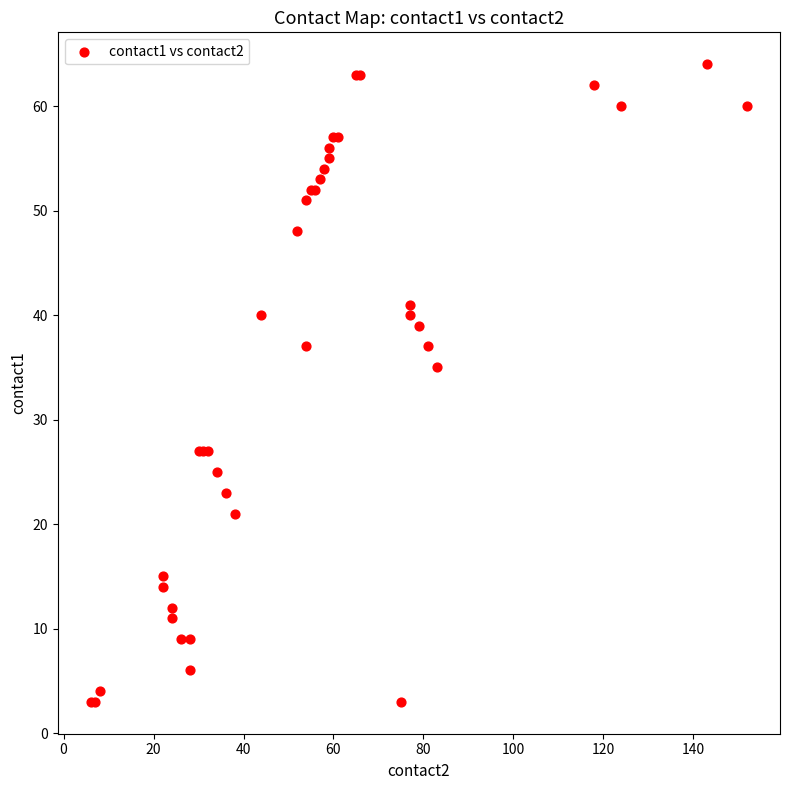

What Y value in the scatter plot is closest to 33?

35